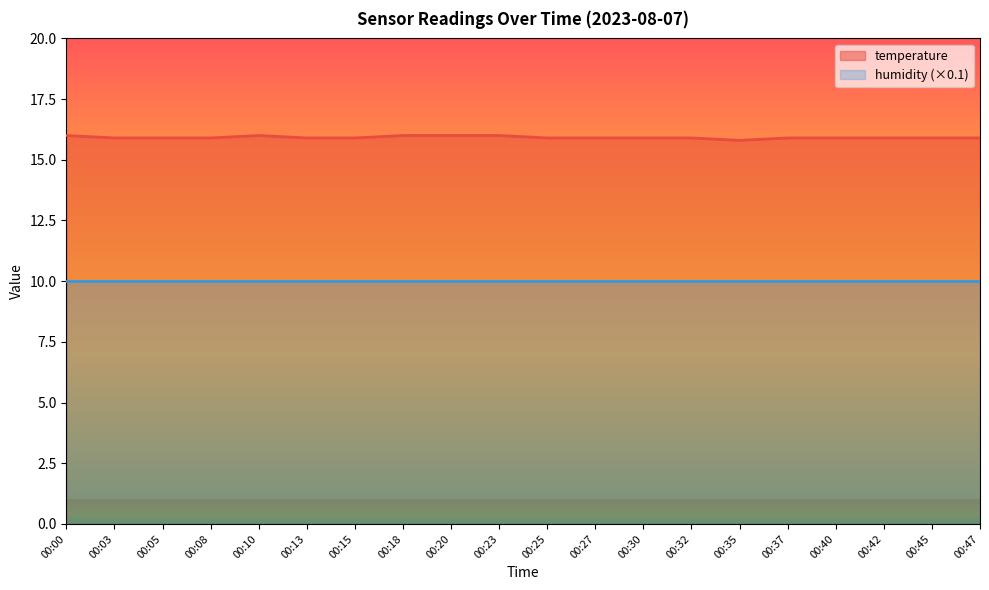

Between 00:05 and 00:32, which is larger?

00:05